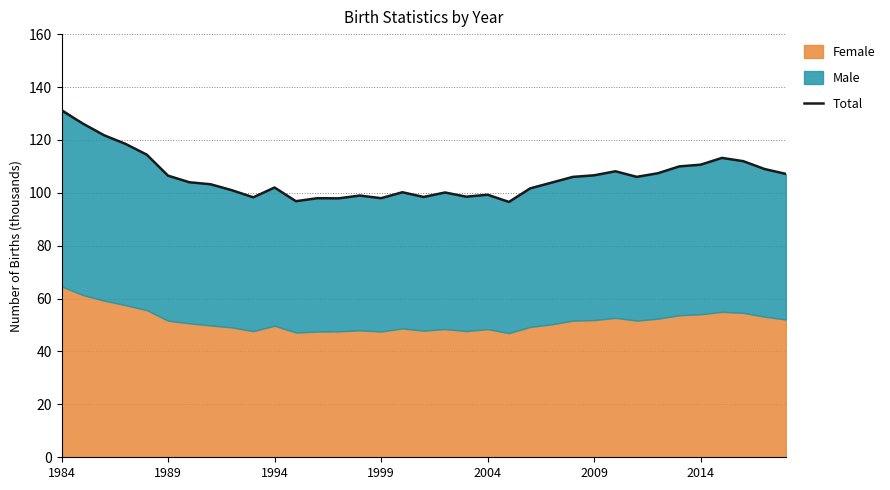

How many values are below 103?

15